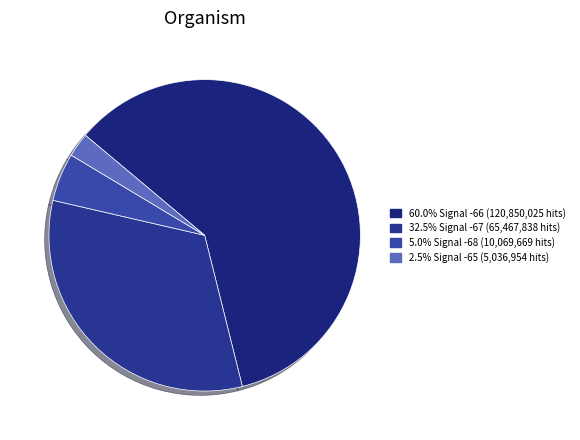

How many slices are in this pie chart?

4